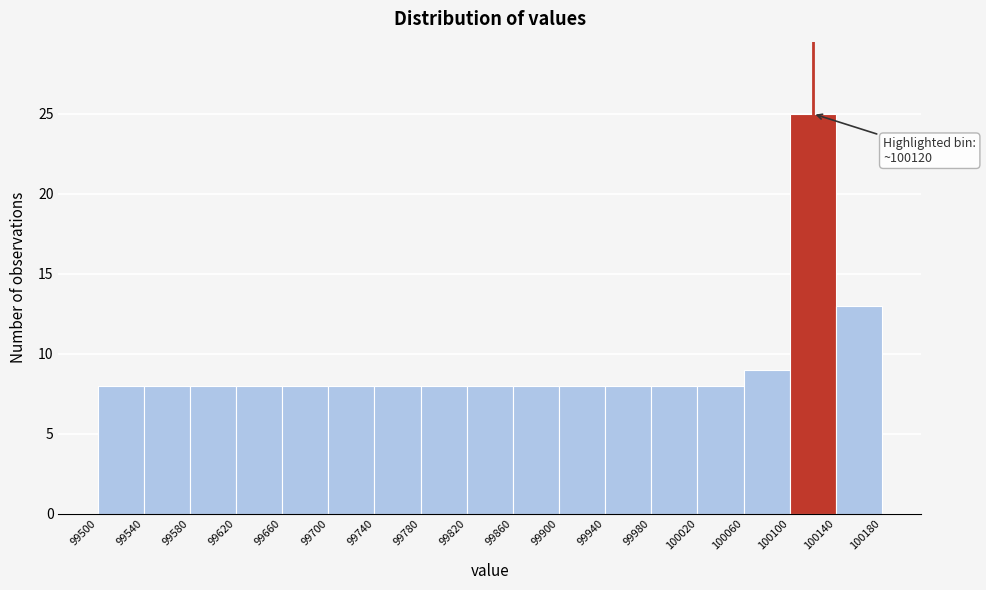

Over which range of the x-axis is the bar tallest?

100100 to 100140